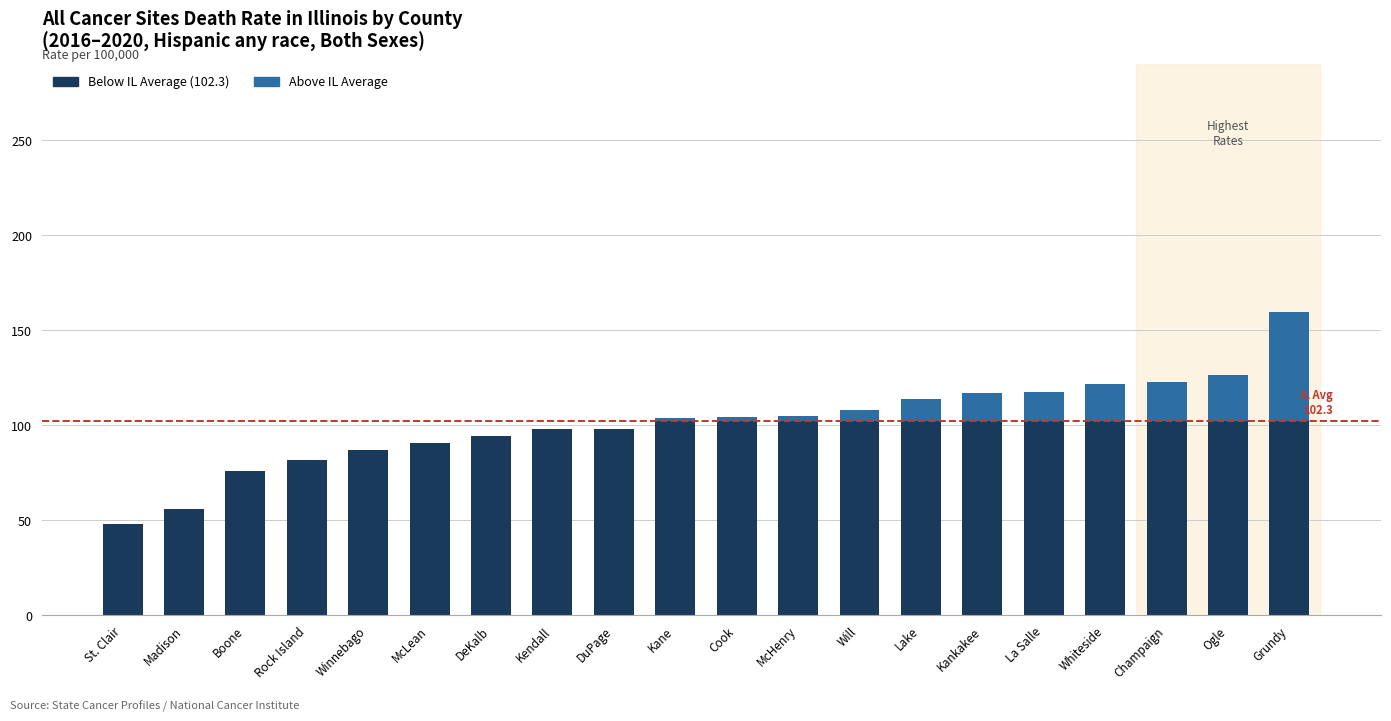

At which category is the sum across all series the highest?

Grundy